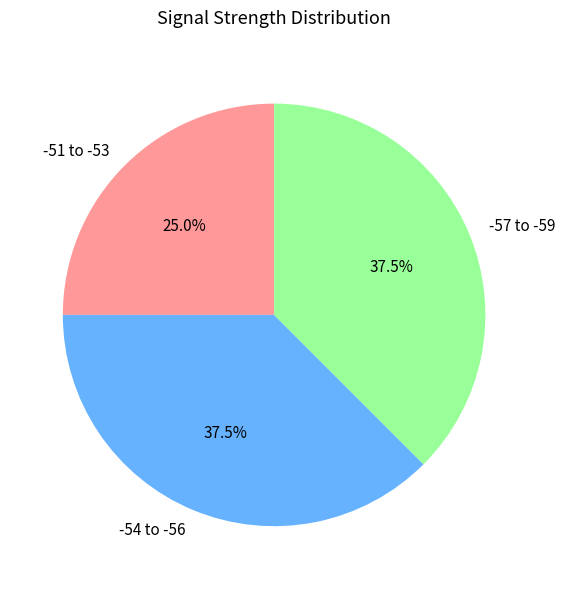

Which has a higher value, -51 to -53 or -54 to -56?

-54 to -56